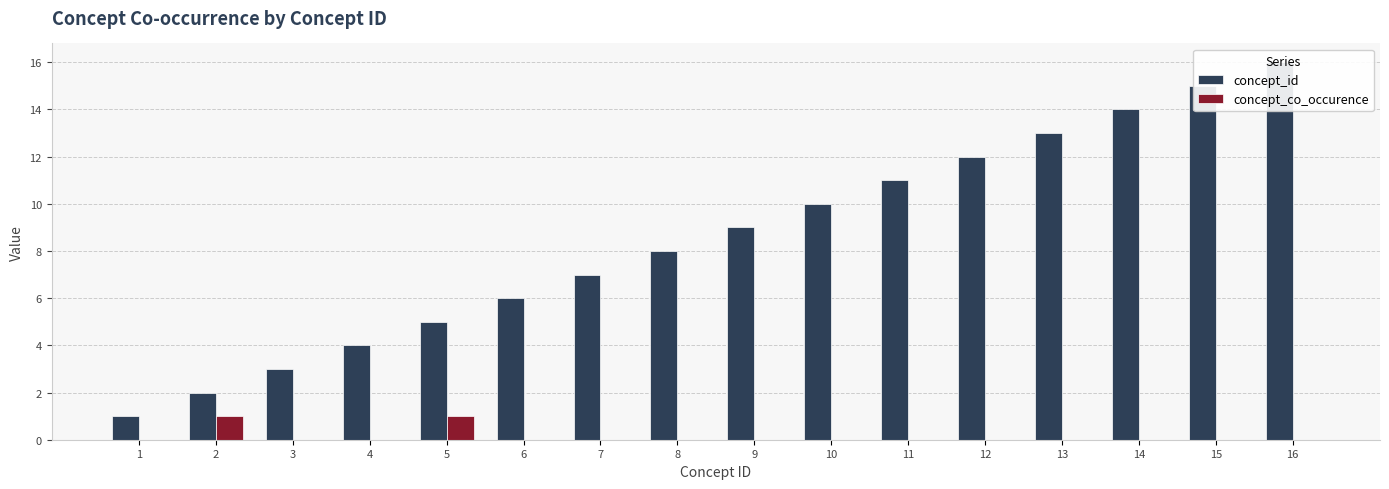

Does the chart contain stacked bars?

No